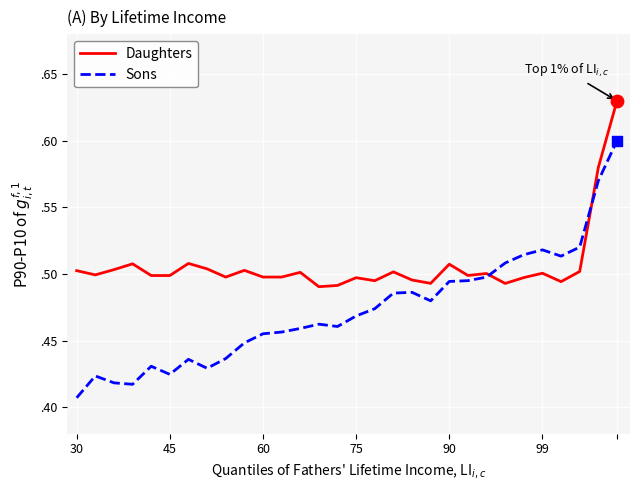

What are all the series names shown in the legend?

Daughters, Sons